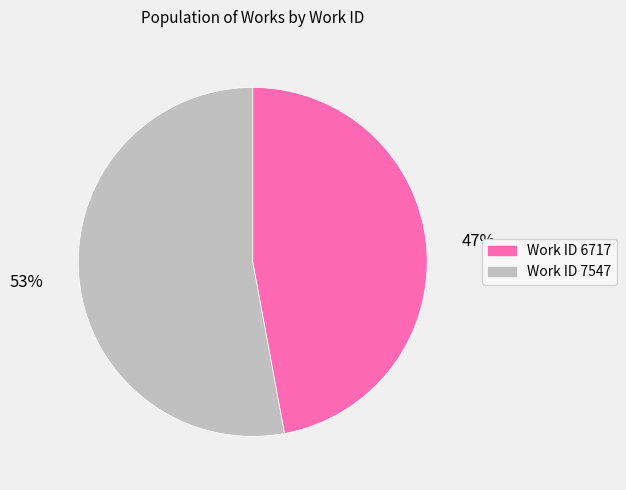

To the nearest percent, what portion does Work ID 6717 represent?

47%